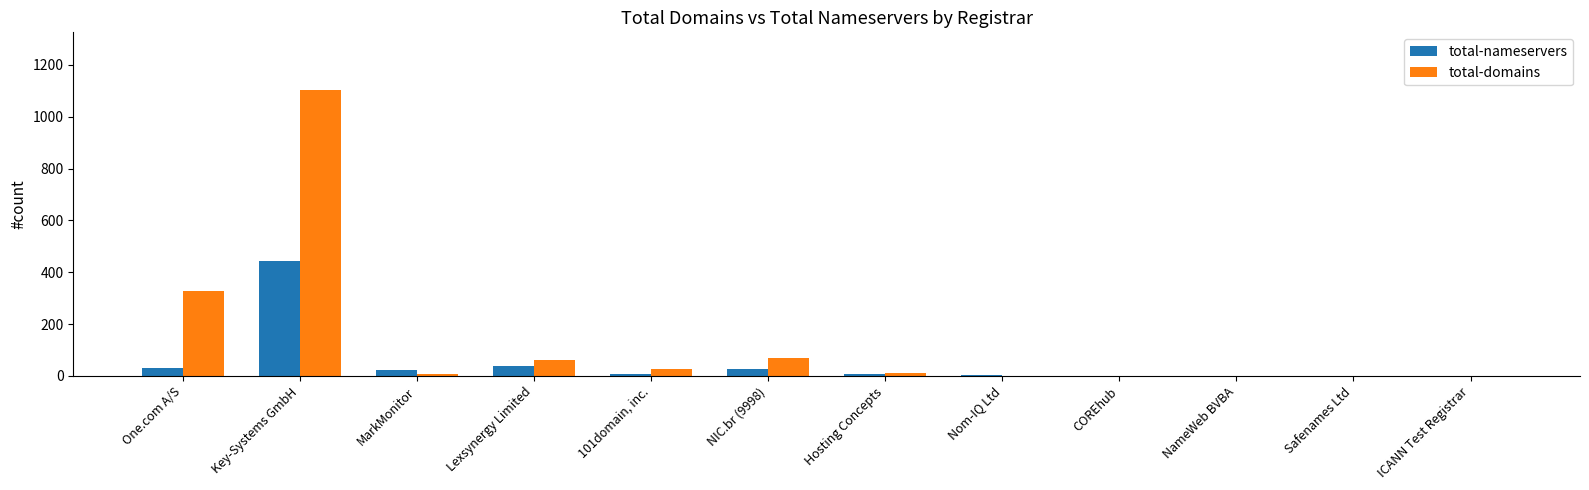

Read the total-nameservers value at MarkMonitor, to the nearest 5.

20